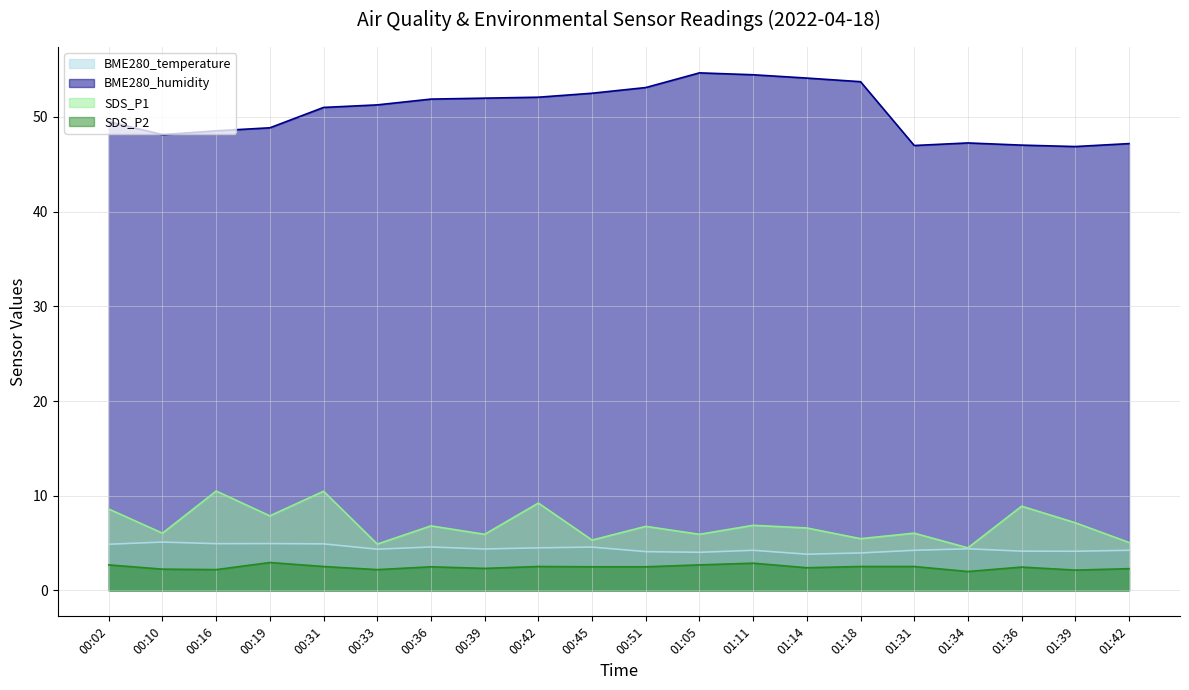

What is the sum of the SDS_P2 values at 00:10 and 01:18?

4.8